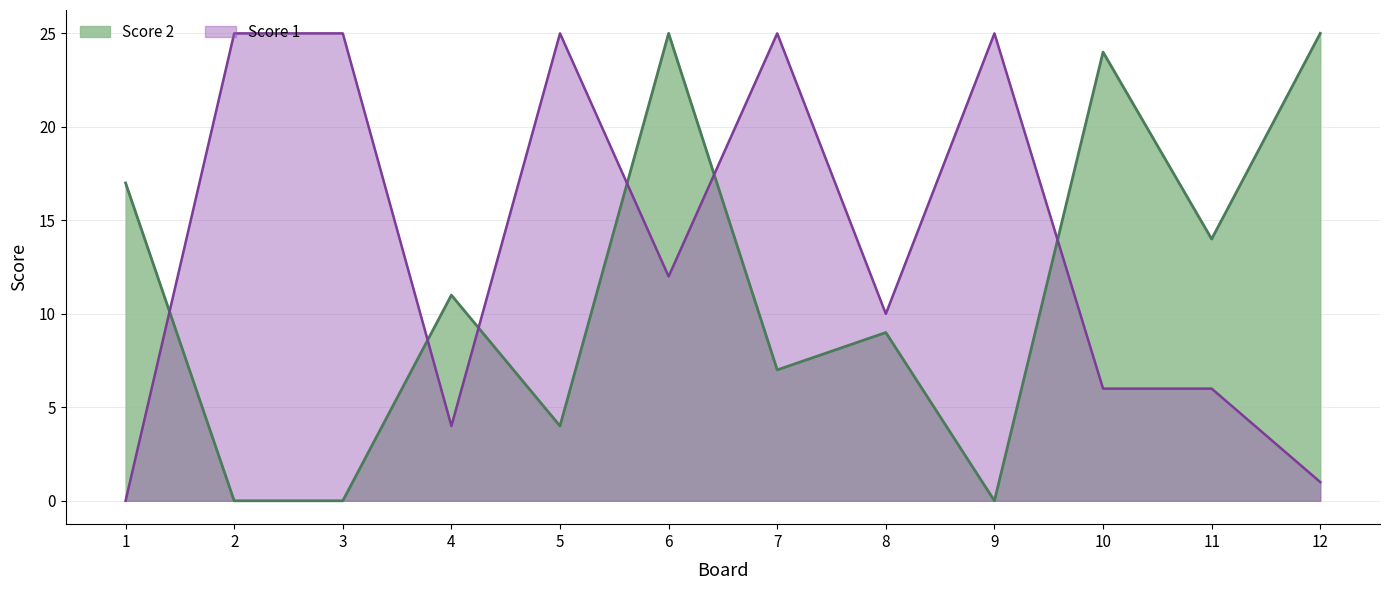

What is the value of the Score 1 point at the 11th from the left?

6